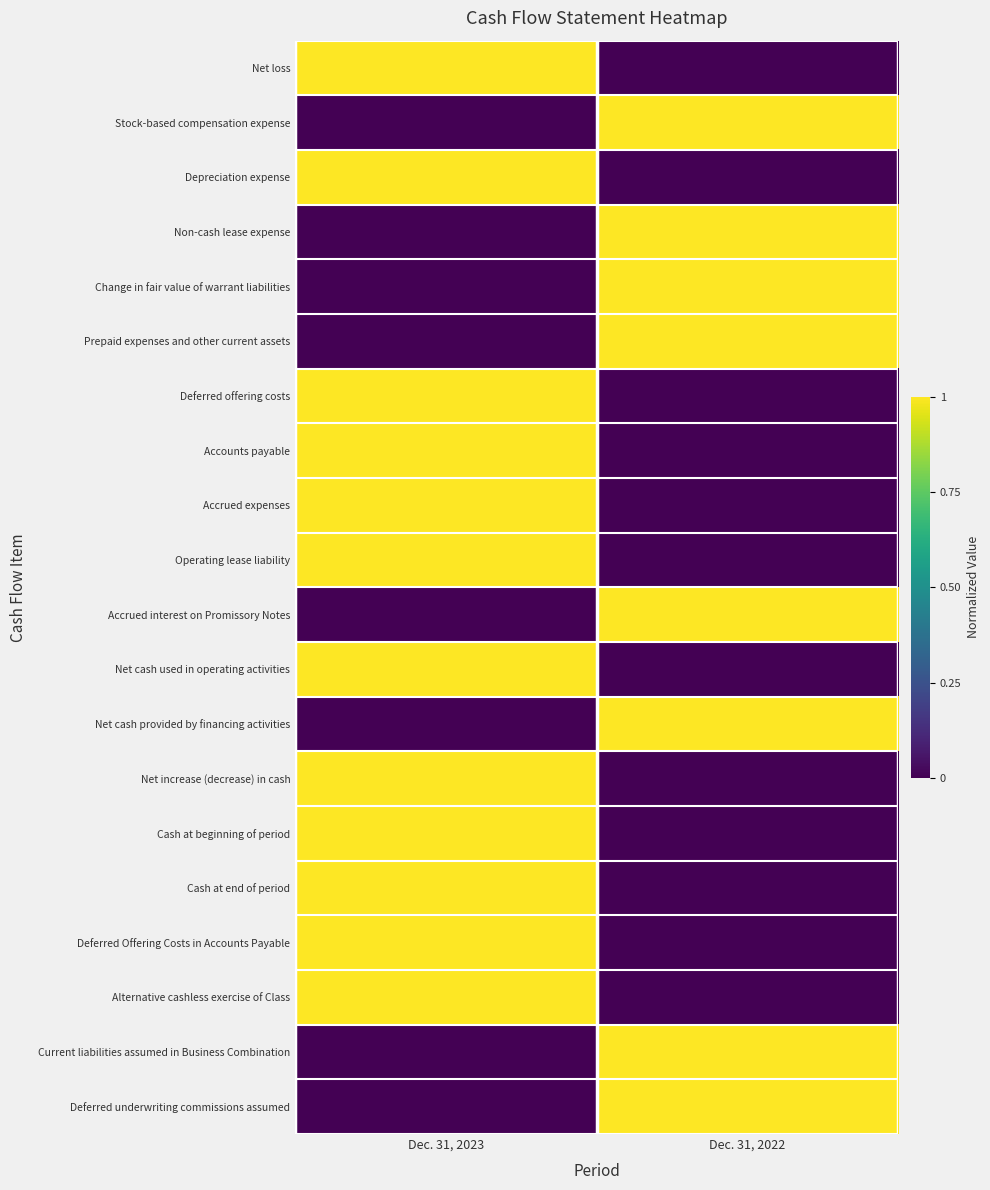

At Dec. 31, 2023, list the series in order from smallest to largest.

Stock-based compensation expense, Non-cash lease expense, Change in fair value of warrant liabilities, Prepaid expenses and other current assets, Accrued interest on Promissory Notes, Net cash provided by financing activities, Current liabilities assumed in Business Combination, Deferred underwriting commissions assumed, Net loss, Depreciation expense, Deferred offering costs, Accounts payable, Accrued expenses, Operating lease liability, Net cash used in operating activities, Net increase (decrease) in cash, Cash at beginning of period, Cash at end of period, Deferred Offering Costs in Accounts Payable, Alternative cashless exercise of Class